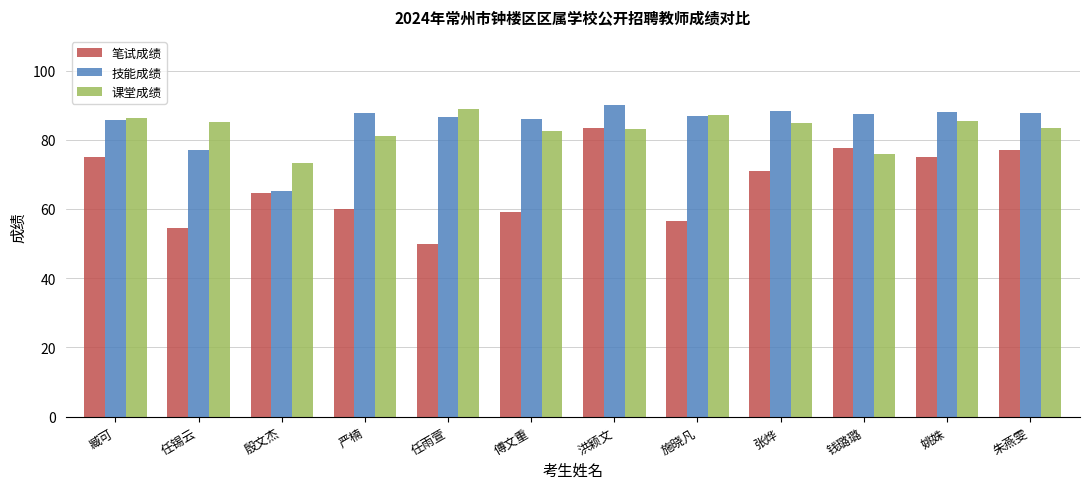

What is the highest value of the 技能成绩 series?

90.0